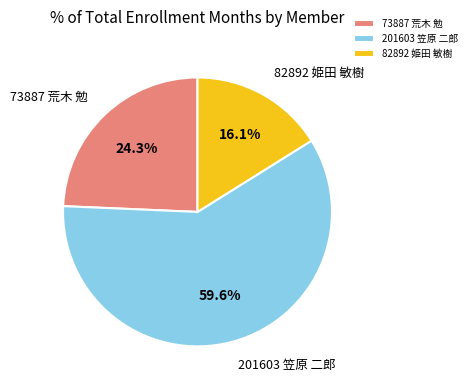

Which category has the smallest portion of the pie?

82892 姫田 敏樹